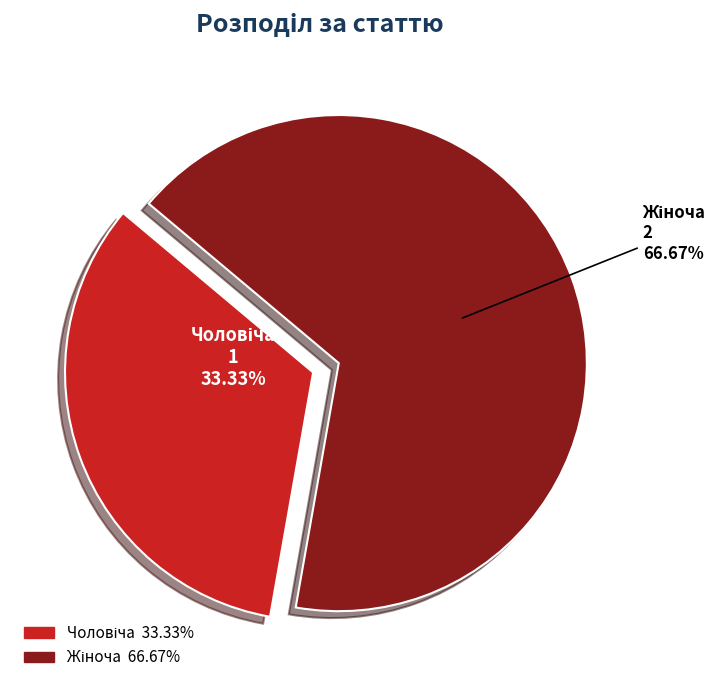

Is there any slice that represents more than half of the pie?

Yes